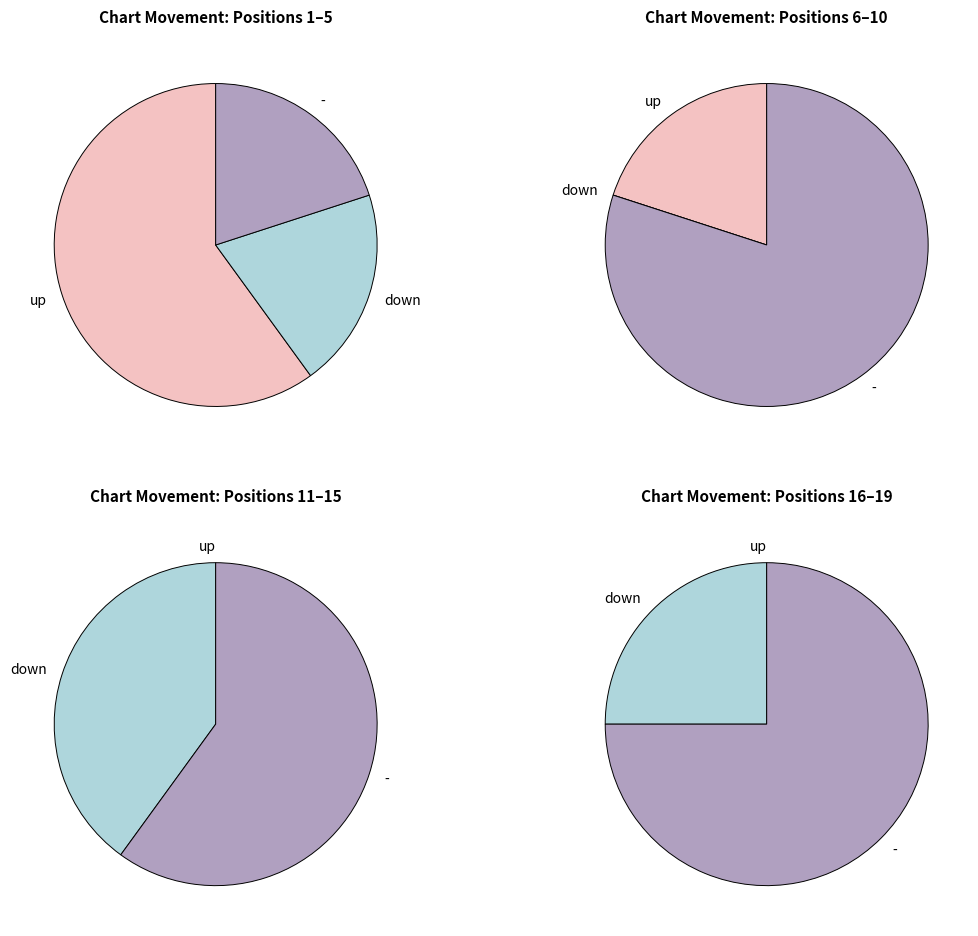

Is it true that down is 14% of the pie?

False